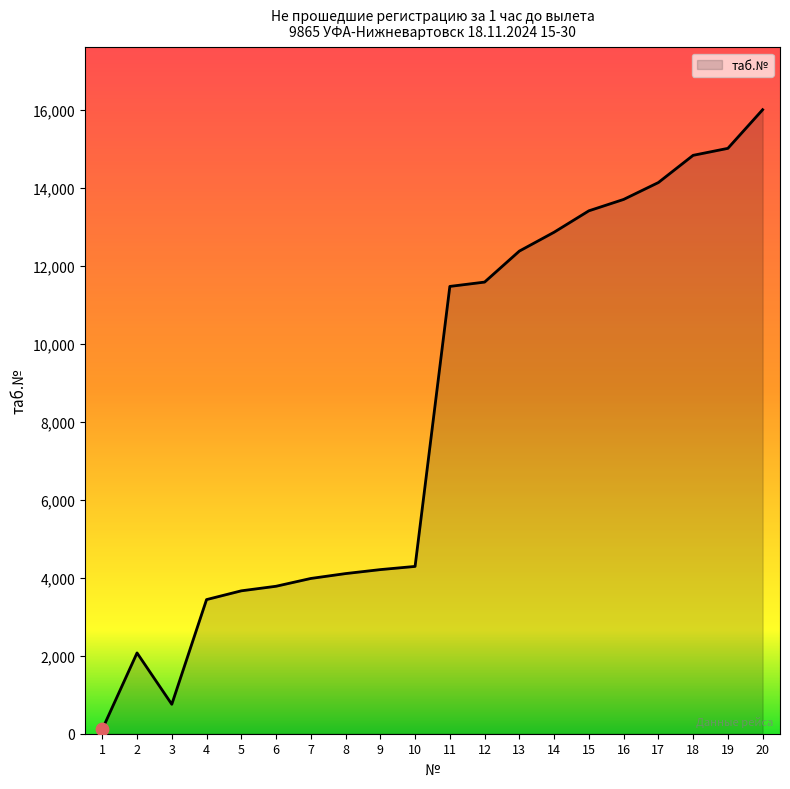

What is the ratio of the value at 5 to the value at 12?

0.3